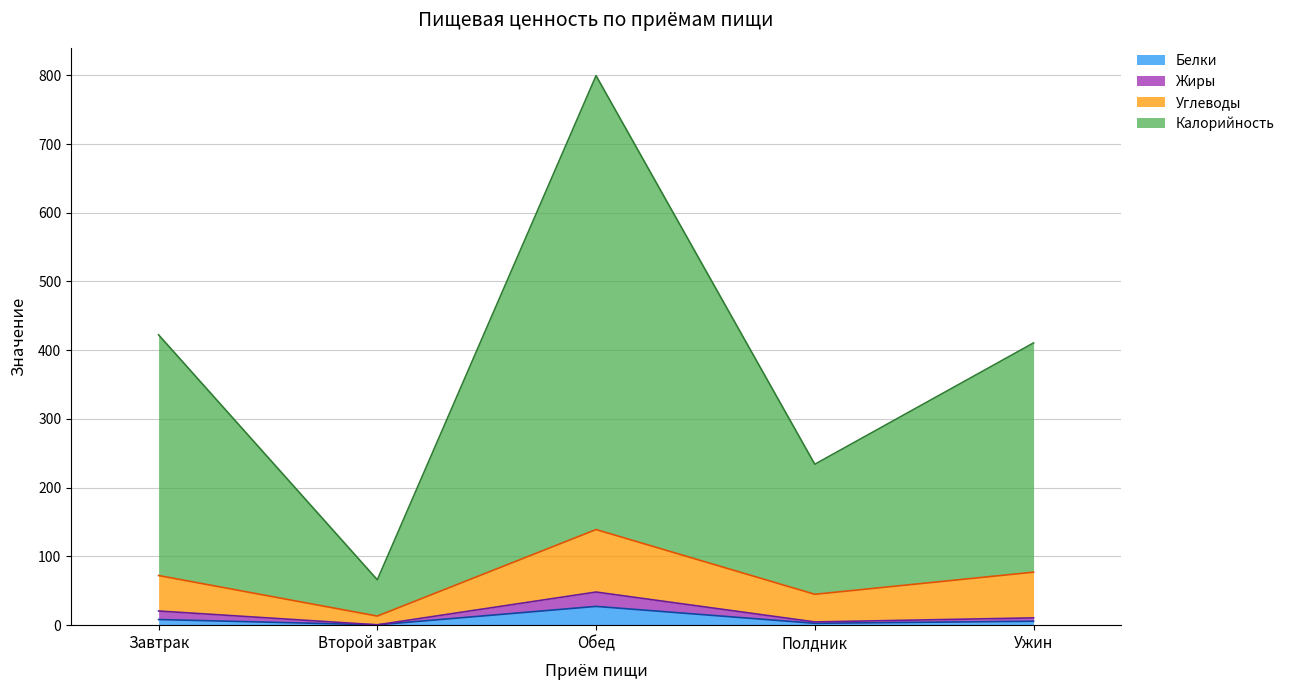

At which category is the sum across all series the highest?

Обед